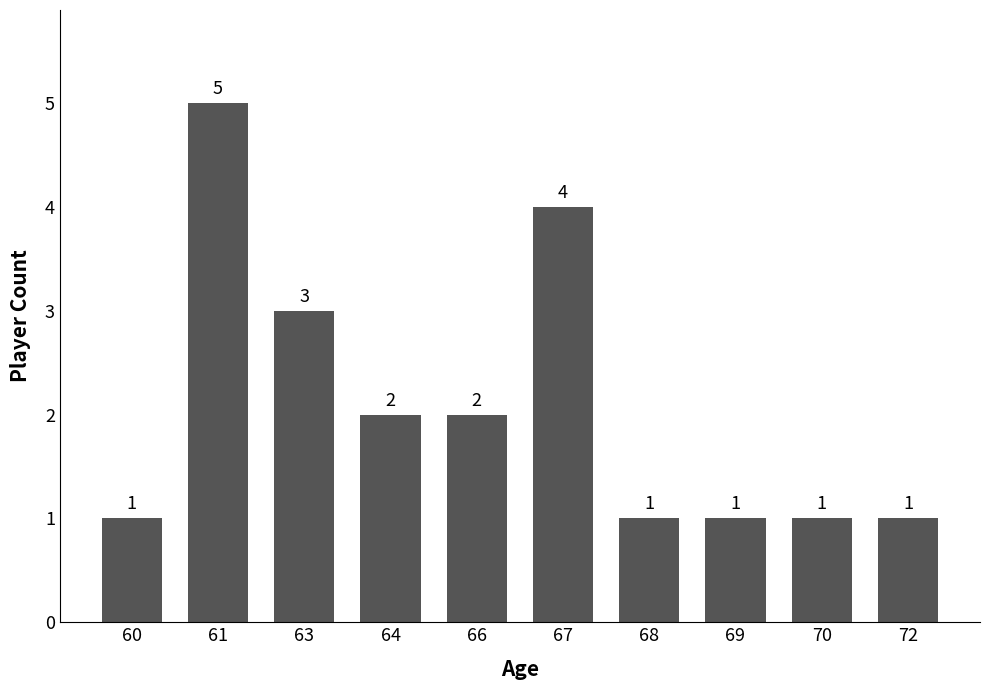

Reading left to right, extract all data points from this chart.

1	5	3	2	2	4	1	1	1	1